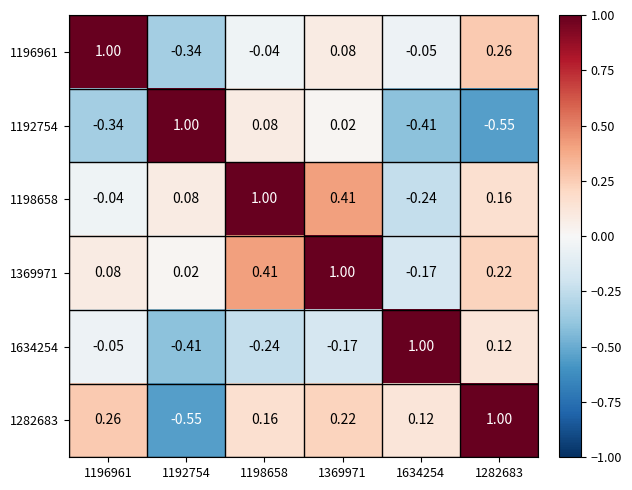

Is the value of 1192754 at 1192754 greater than the value of 1282683 at 1192754?

Yes